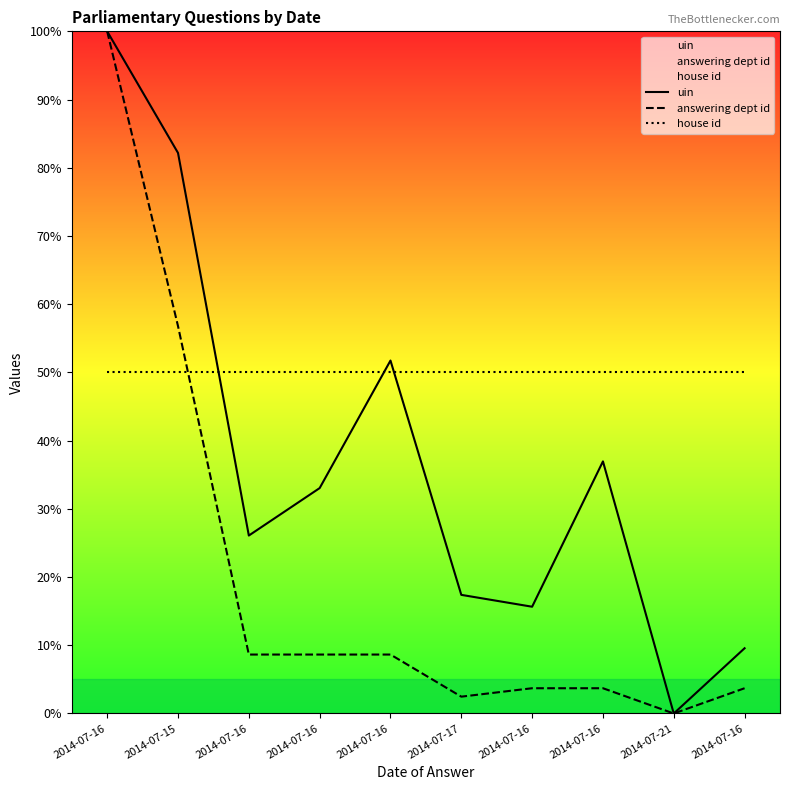

Count the number of categories in the chart.

10